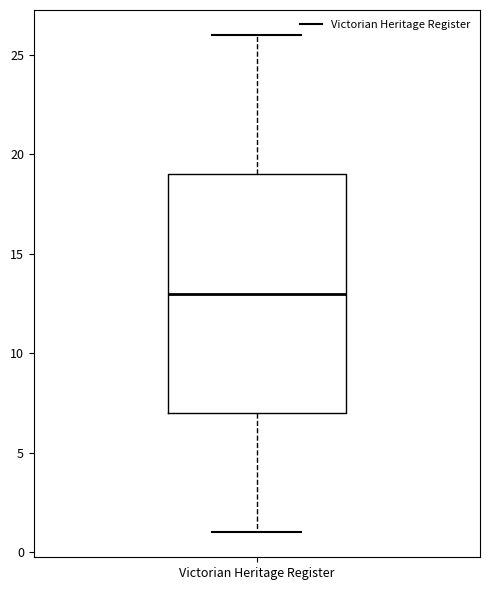

Read this box plot against the y-axis: the position of the median line, the range covered by the box, and the ends of both whiskers. The values are not printed on the chart, so give them approximately, as read against the axis.

median 13, box 7 to 19, whiskers 1 to 26